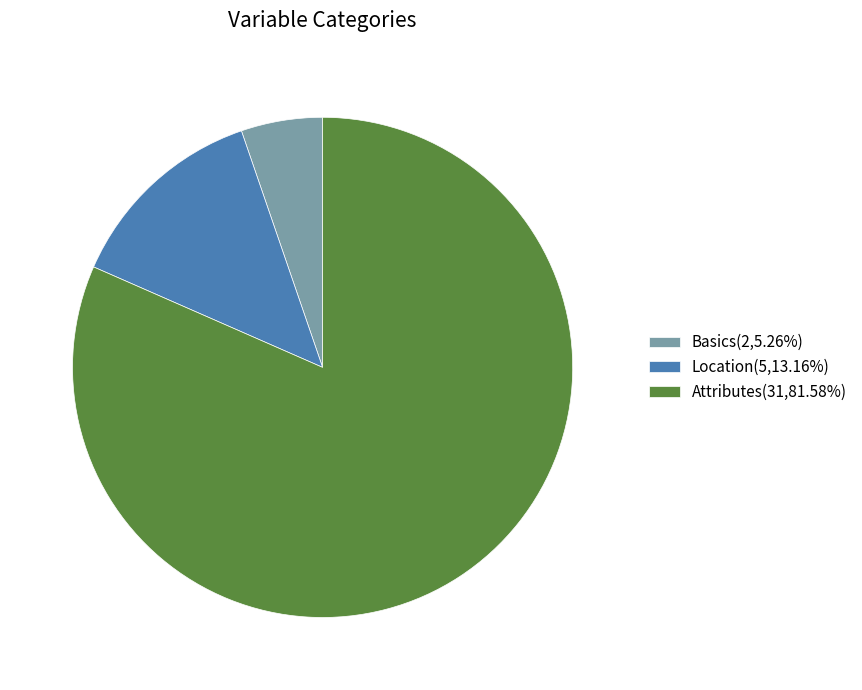

Combined, do Location(5,13.16%) and Basics(2,5.26%) account for over 50%?

No